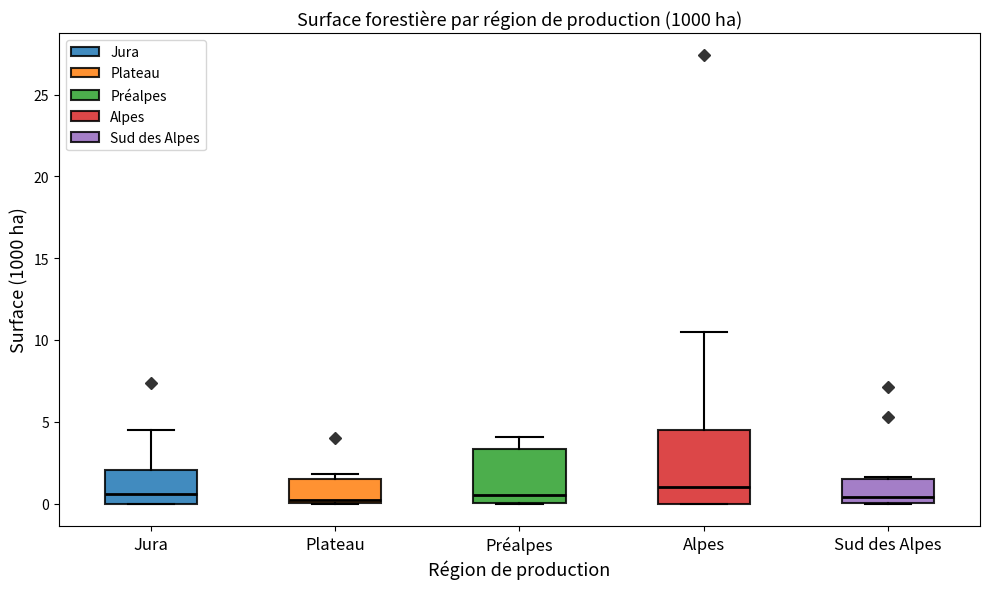

Comparing the boxes themselves (not the whiskers), which one is the tallest?

Alpes